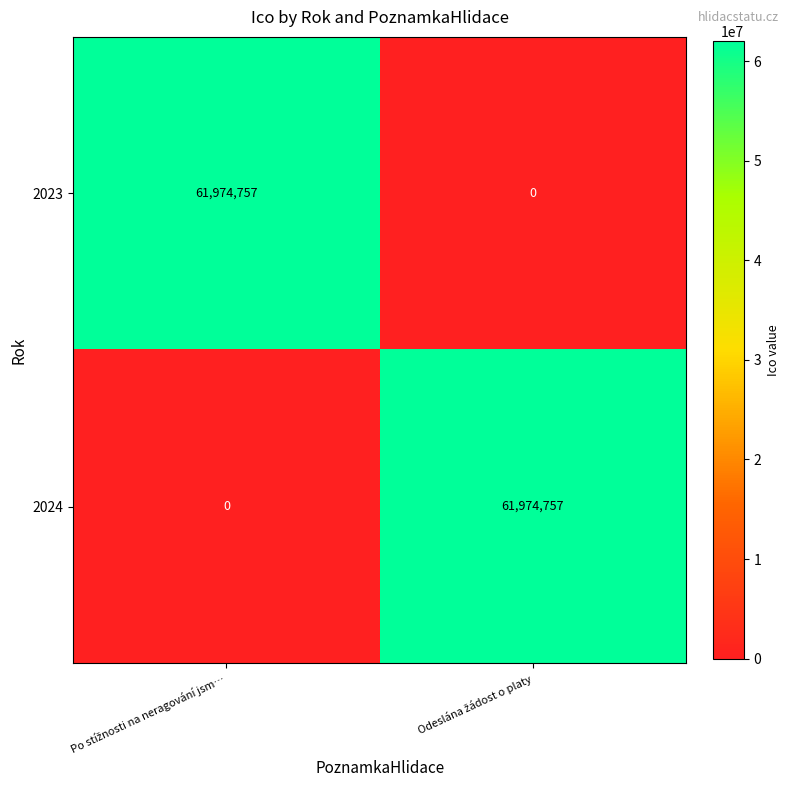

At how many categories does at least one series exceed 30228993?

2